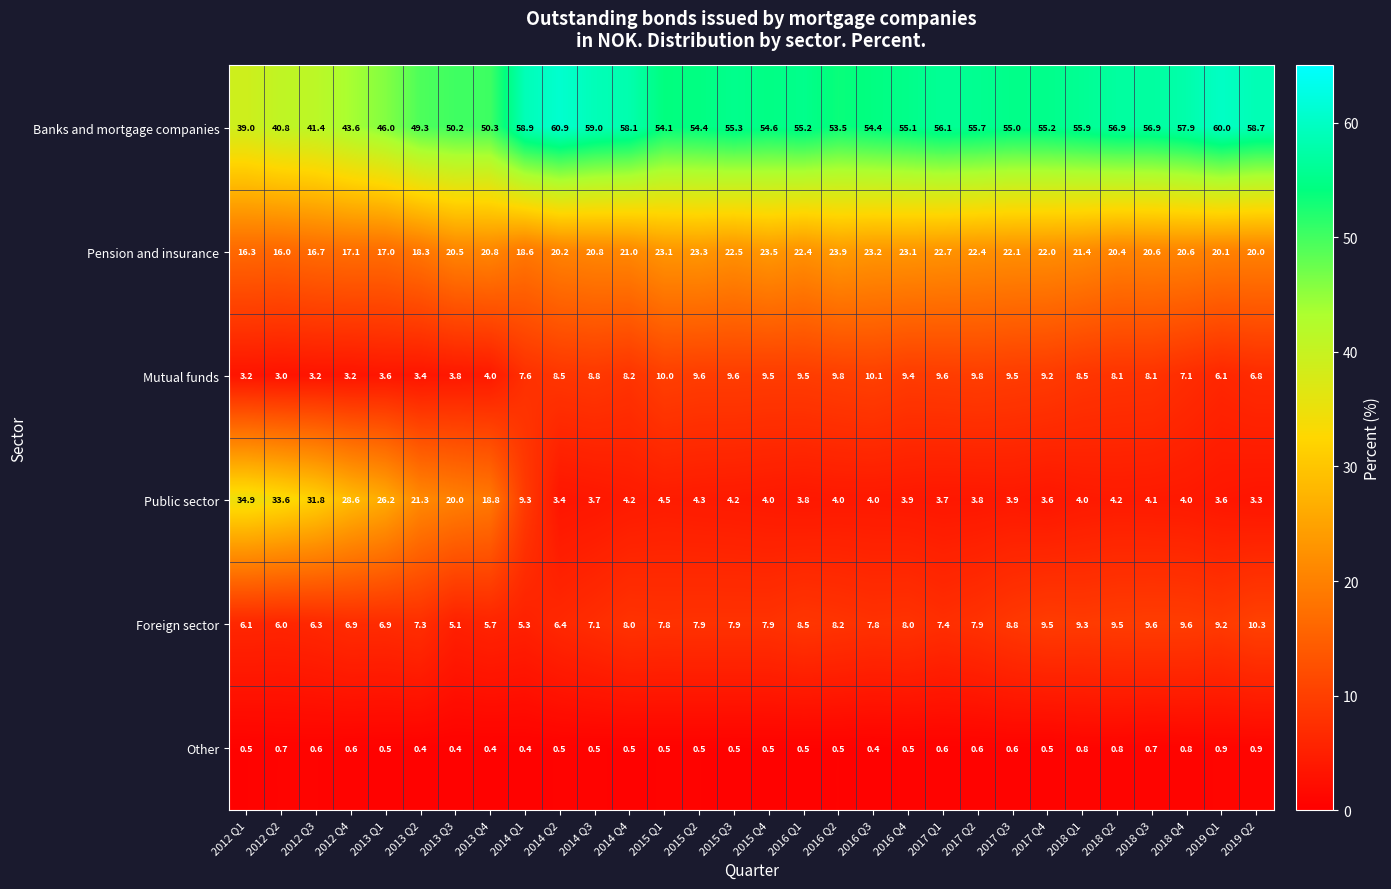

What is the average value of the Other series?

0.6